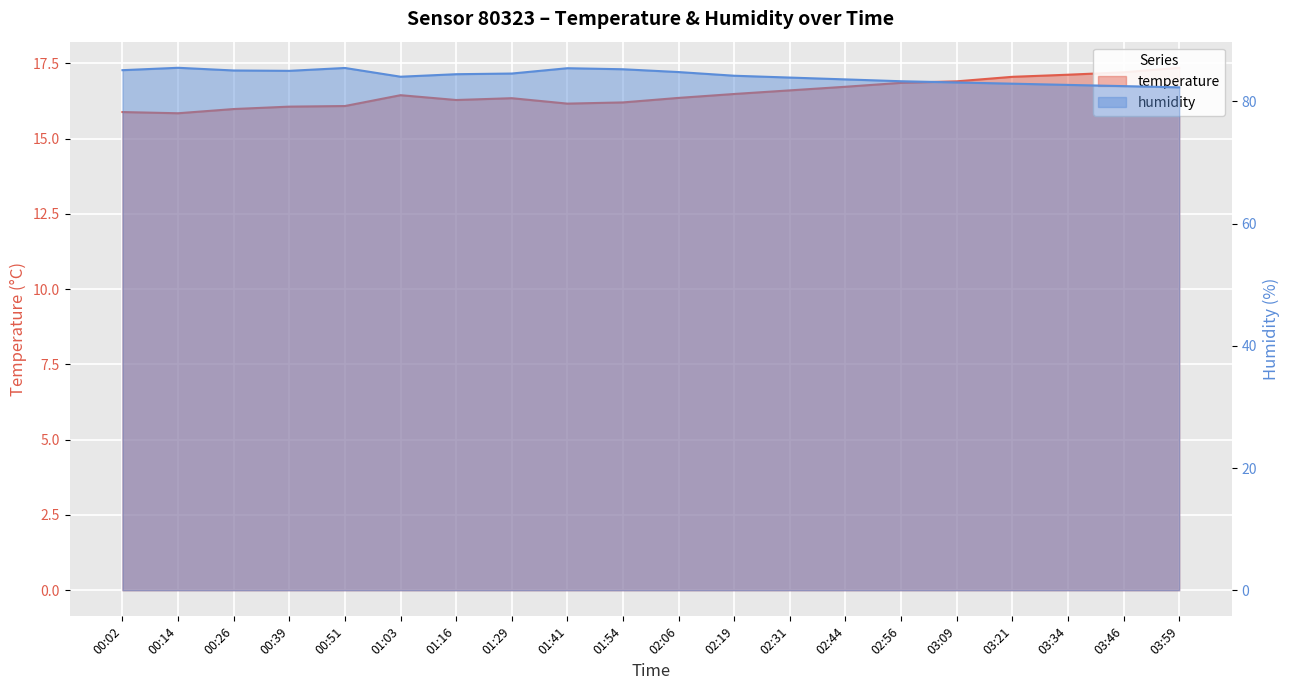

Is the value of temperature at 01:41 greater than the value of humidity at 01:41?

No